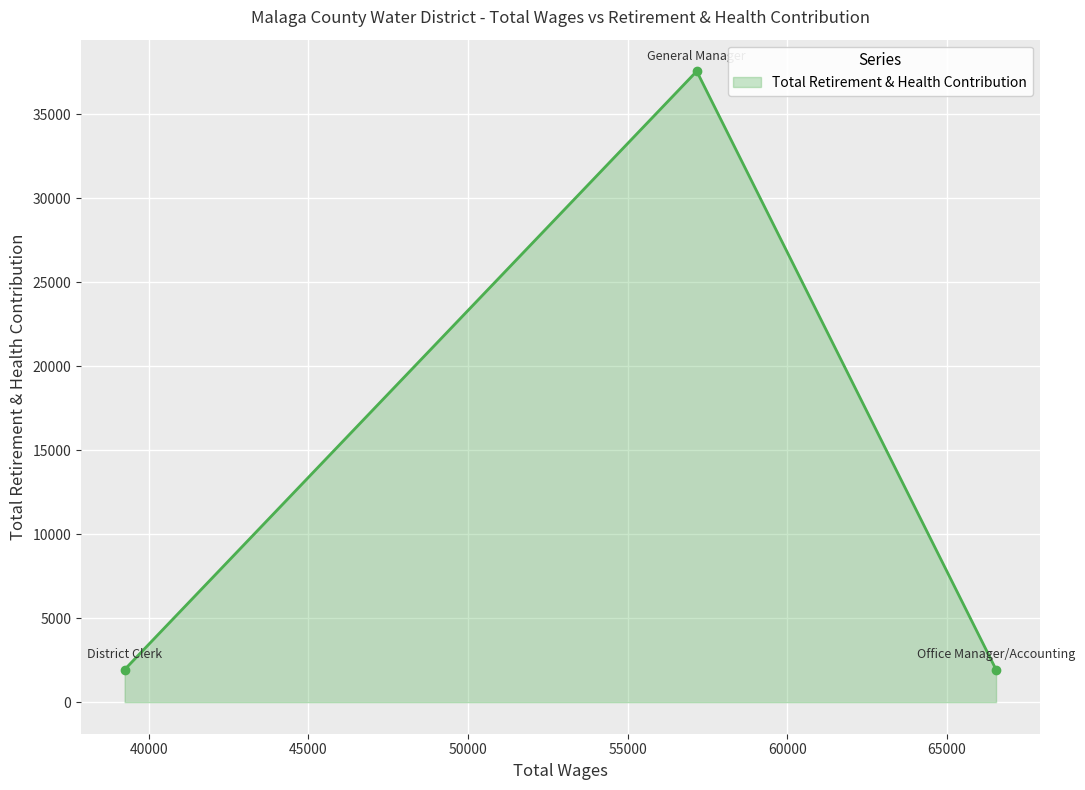

What is the minimum value shown in the chart?

1940